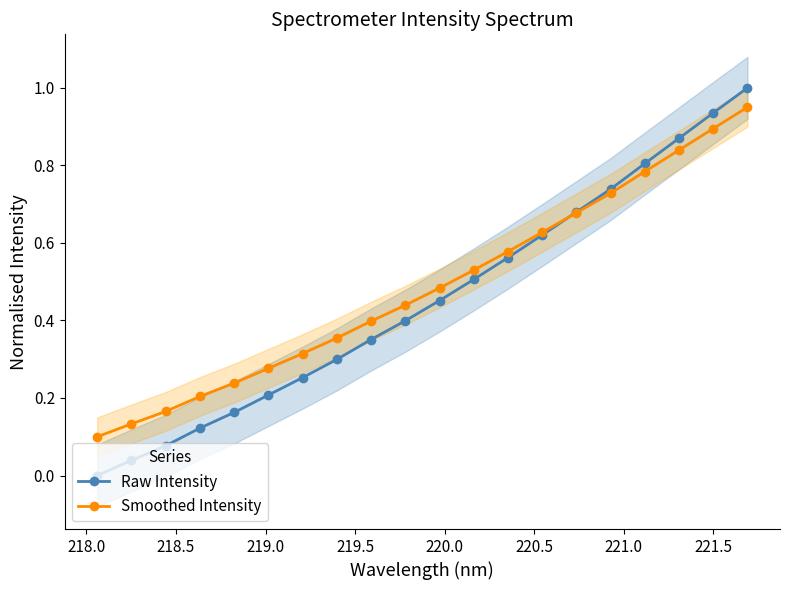

What is the value of the Smoothed Intensity point at the 16th from the left?

0.7